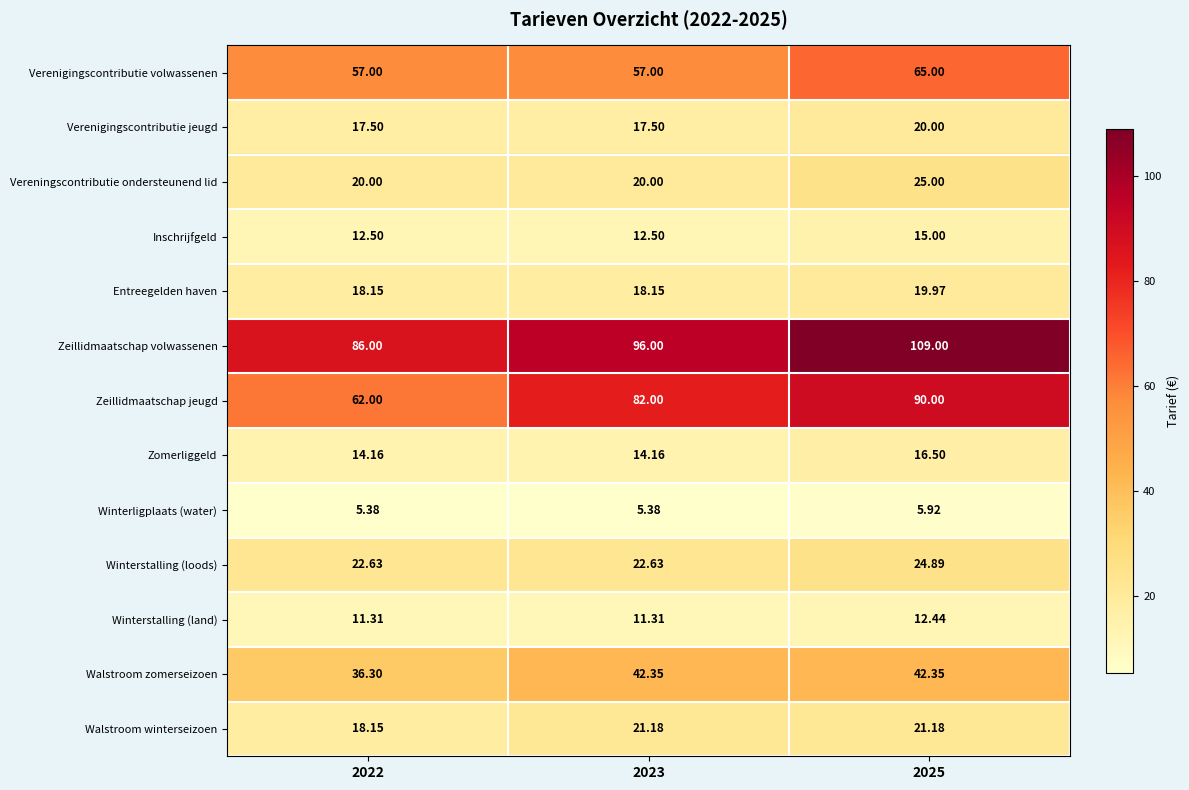

Rank the series by their maximum value, from lowest to highest.

Winterligplaats (water), Winterstalling (land), Inschrijfgeld, Zomerliggeld, Entreegelden haven, Verenigingscontributie jeugd, Walstroom winterseizoen, Winterstalling (loods), Vereningscontributie ondersteunend lid, Walstroom zomerseizoen, Verenigingscontributie volwassenen, Zeillidmaatschap jeugd, Zeillidmaatschap volwassenen